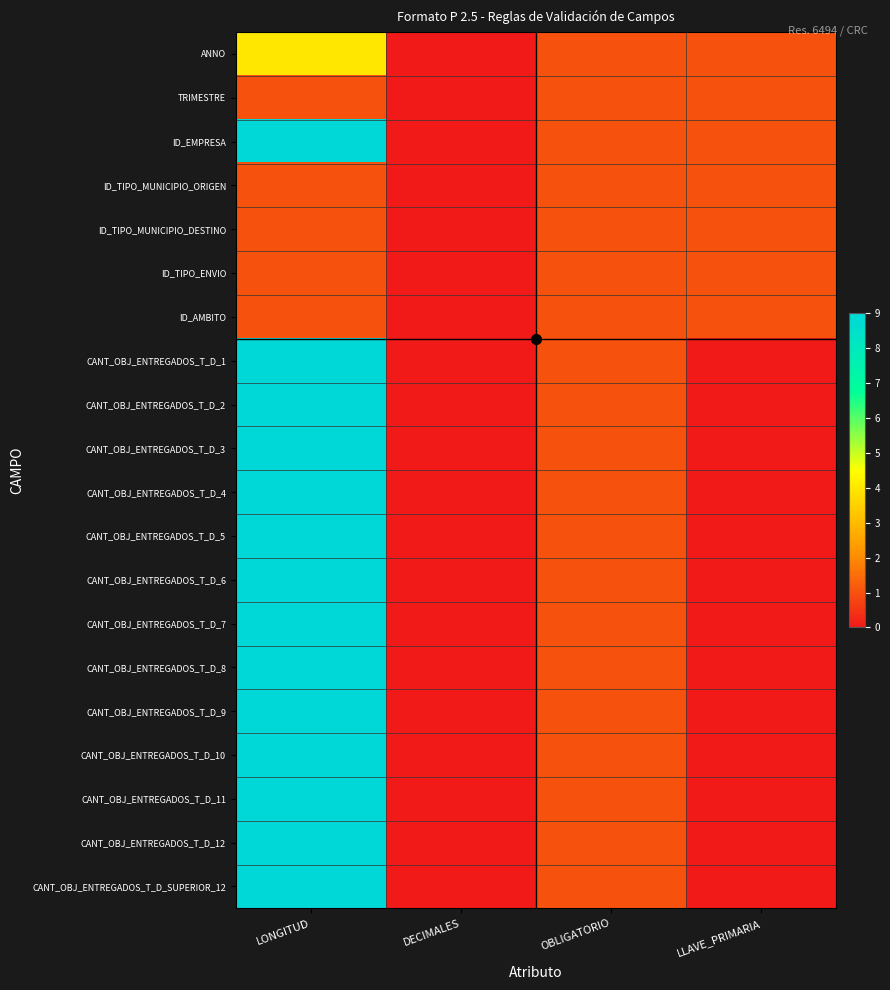

Count the number of data series in this chart.

20